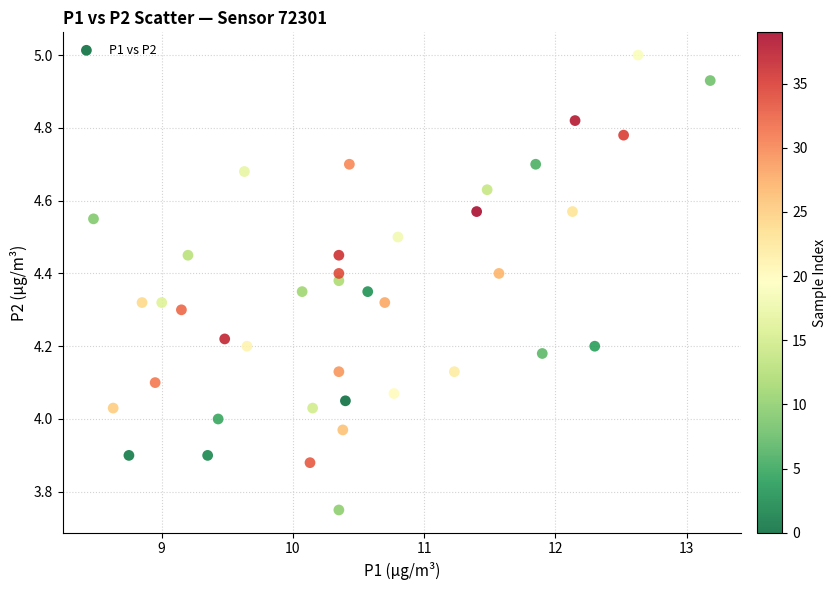

How many points are shown in the scatter plot?

40